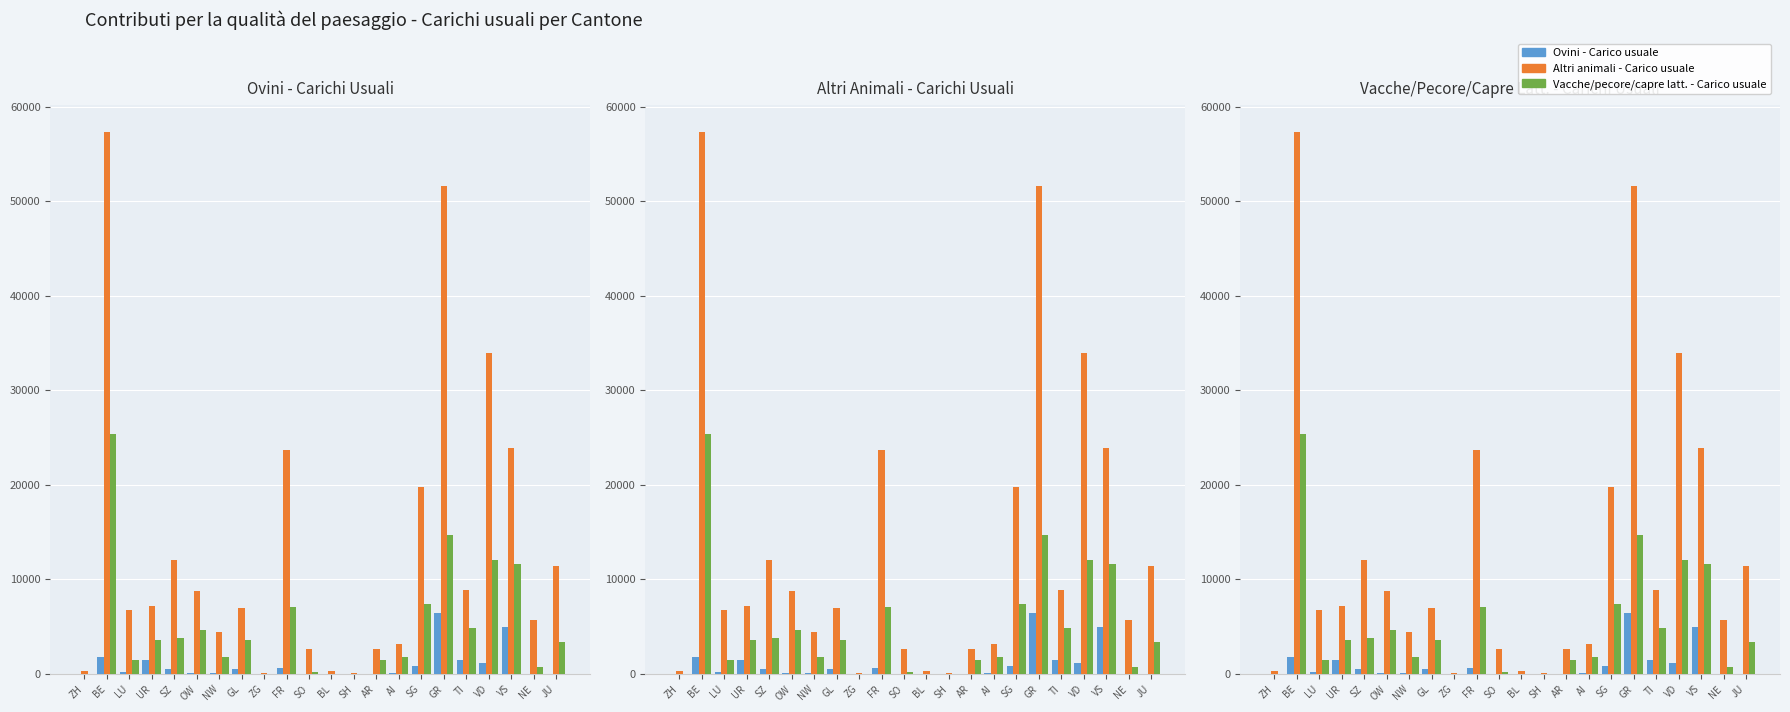

What are all the series names shown in the legend?

Ovini - Carico usuale, Altri animali - Carico usuale, Vacche/pecore/capre latt. - Carico usuale